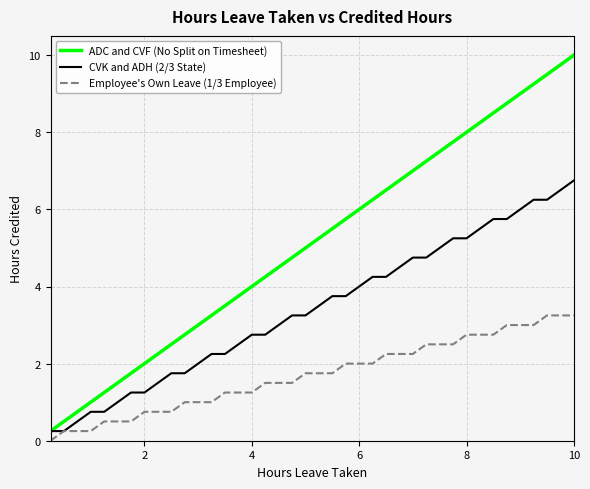

Which series has the largest total across all categories?

ADC and CVF (No Split on Timesheet)